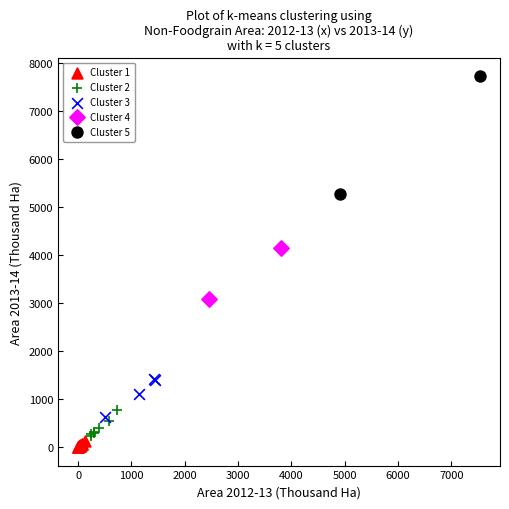

Which series has the largest Y range (max minus min)?

Cluster 5